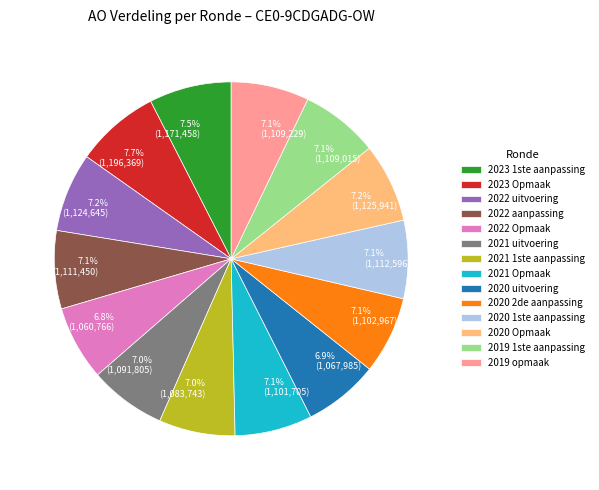

Is the sum of 2020 1ste aanpassing and 2022 aanpassing greater than half?

No